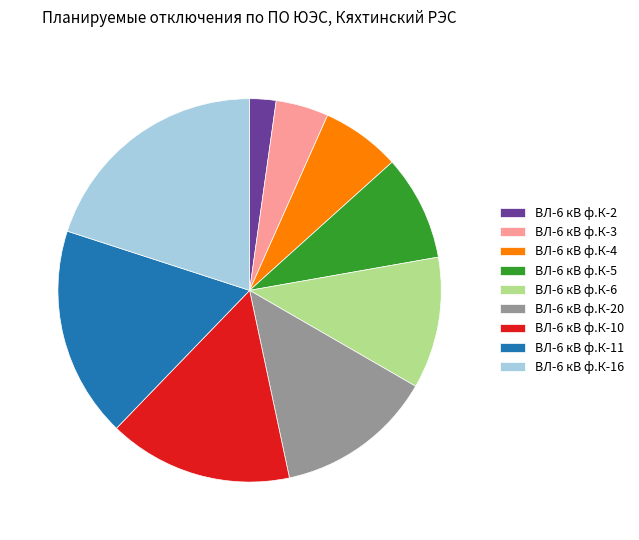

Which category has the smallest portion of the pie?

ВЛ-6 кВ ф.К-2